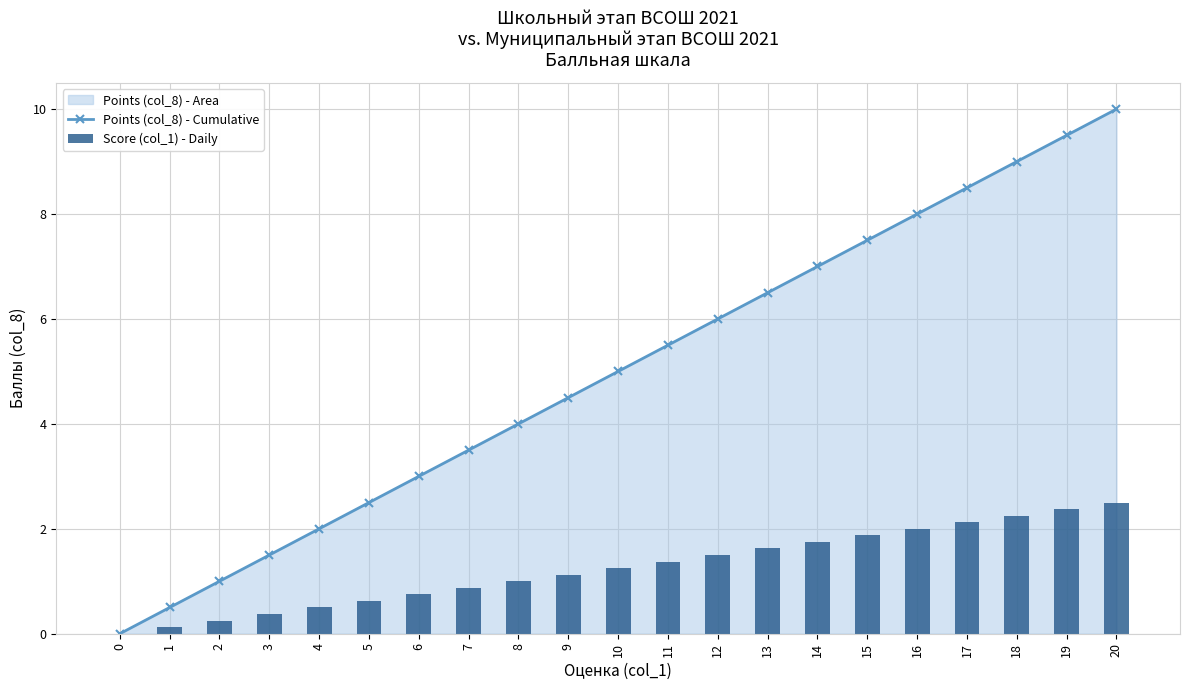

What is the average value of the Points (col_8) - Cumulative series?

5.0